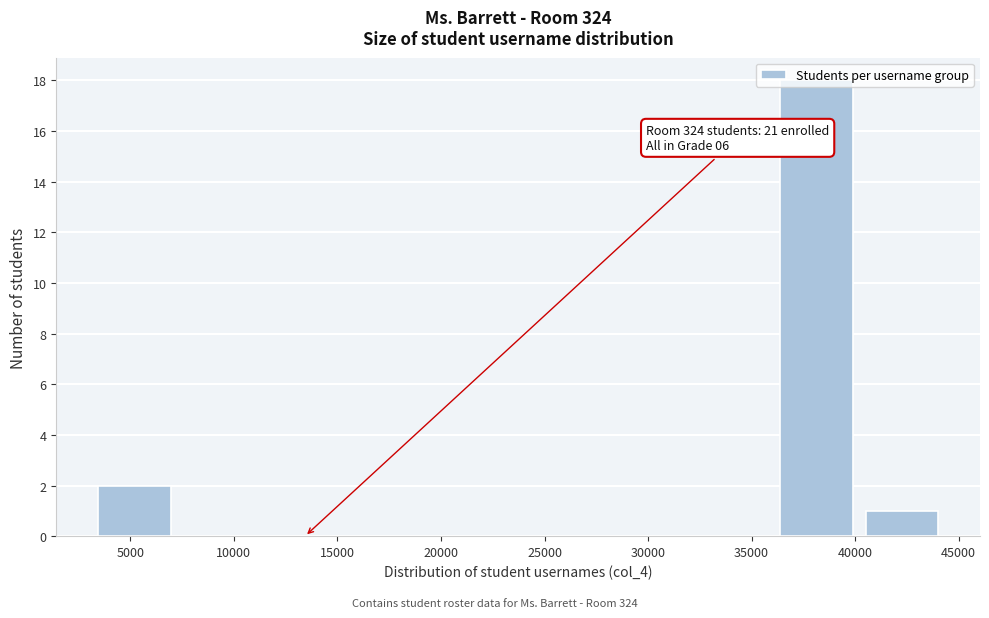

Over which range of the x-axis is the bar tallest?

36000 to 40000